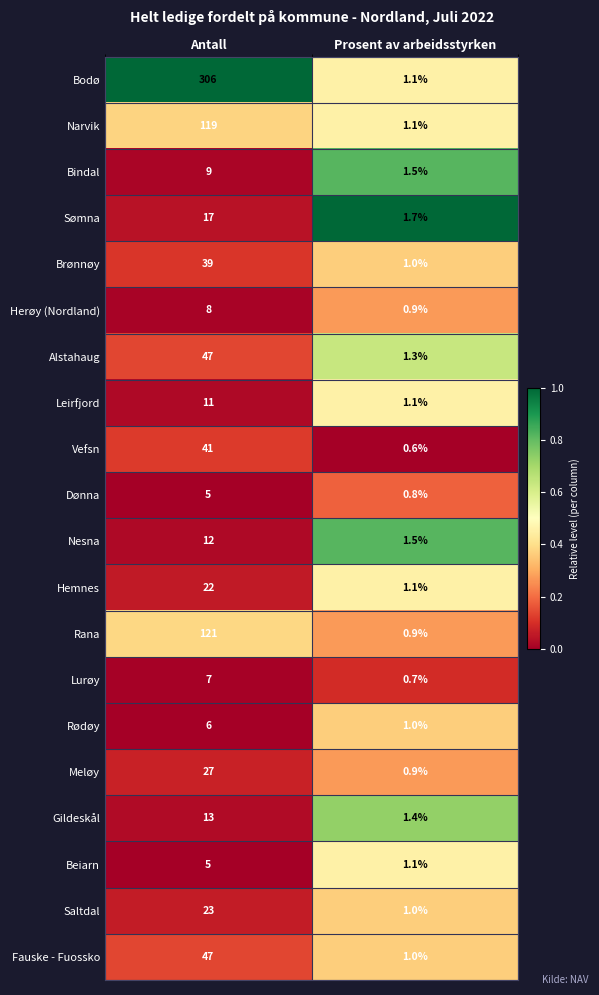

List the labels in order of Vefsn value, largest first.

Antall, Prosent av arbeidsstyrken